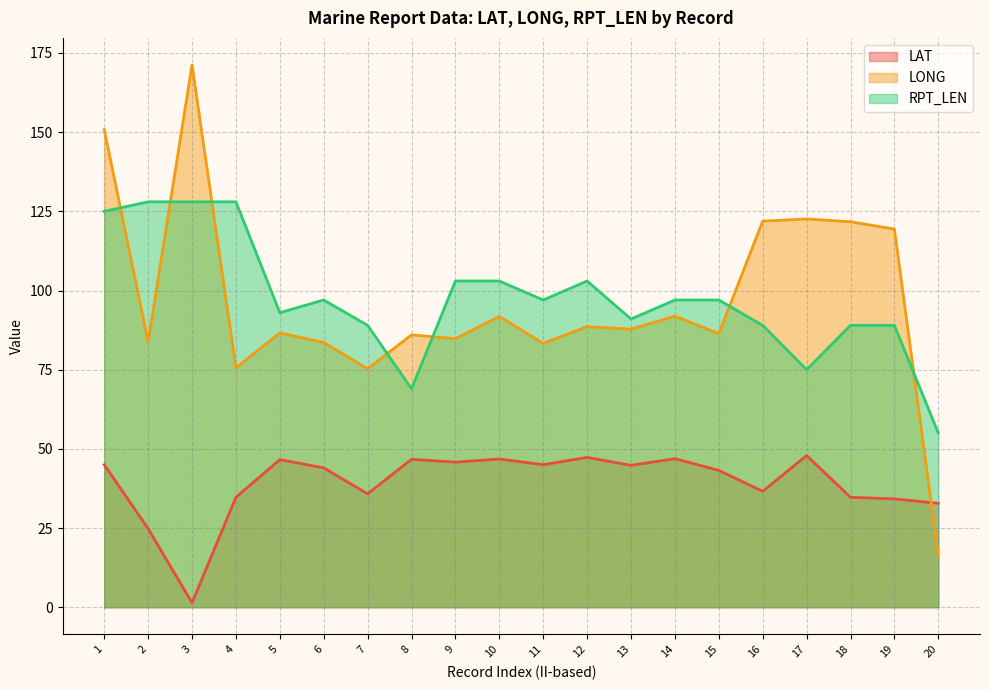

What is the value of the LAT point at the 13th from the left?

44.8